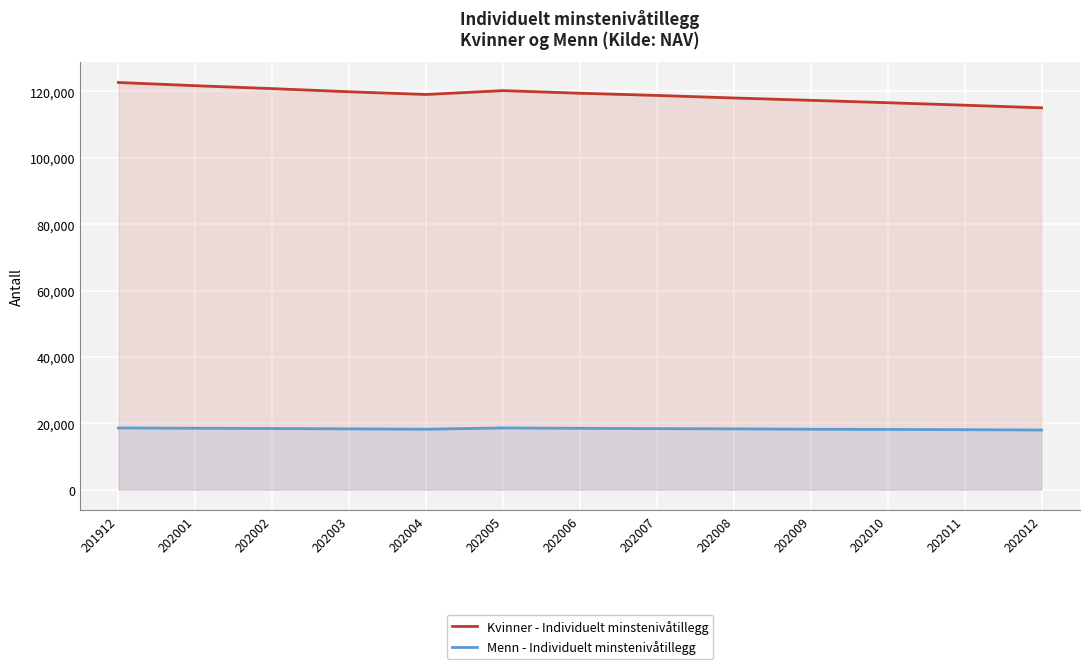

True or false: Kvinner - Individuelt minstenivåtillegg and Menn - Individuelt minstenivåtillegg intersect in this chart.

False